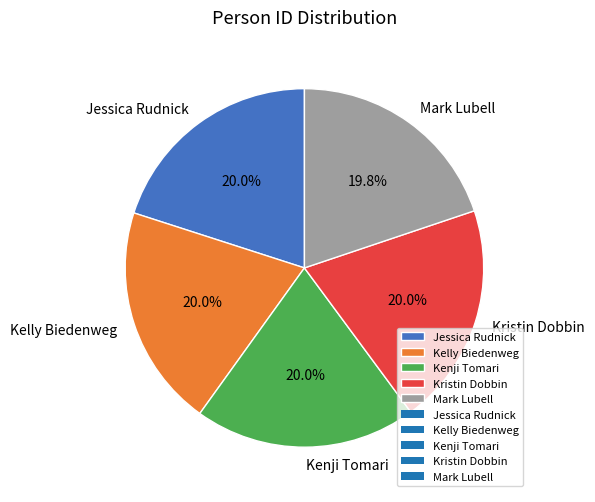

Is there a majority slice in this chart?

No